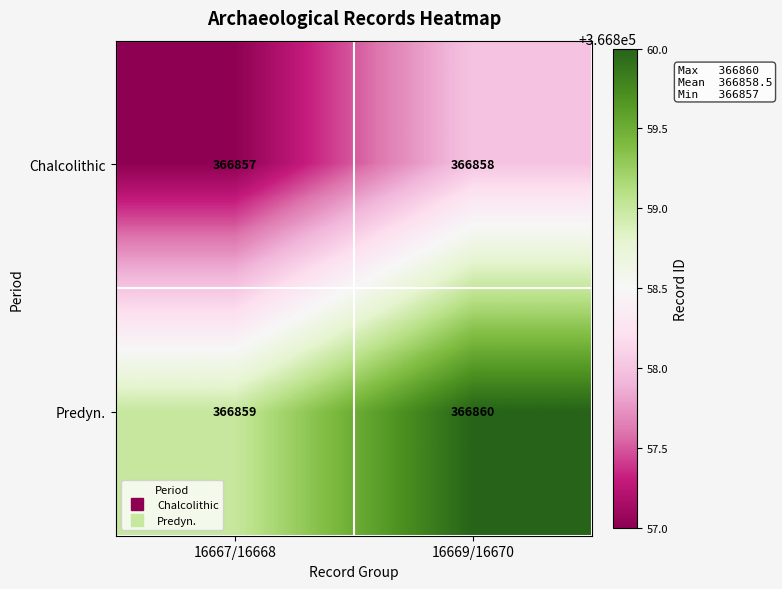

What is the sum of all Predyn. values?

733719